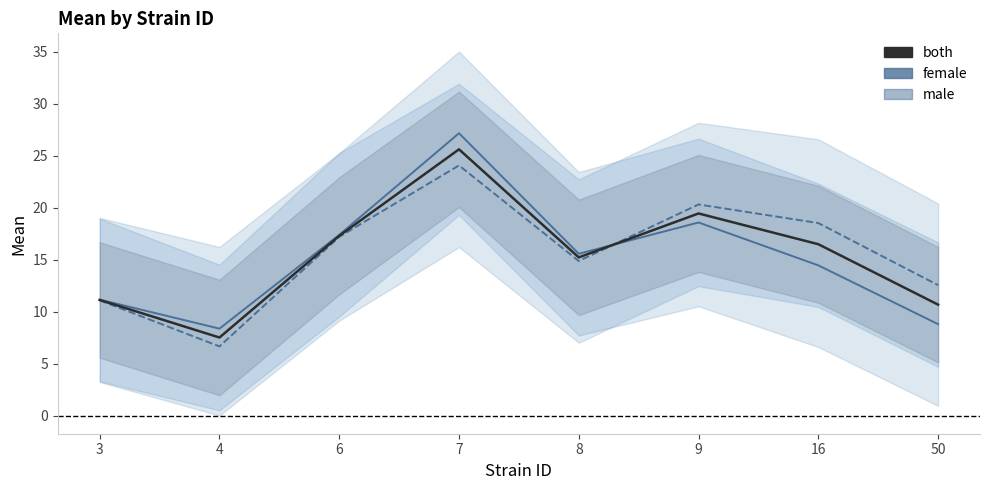

How many series are shown in this chart?

3